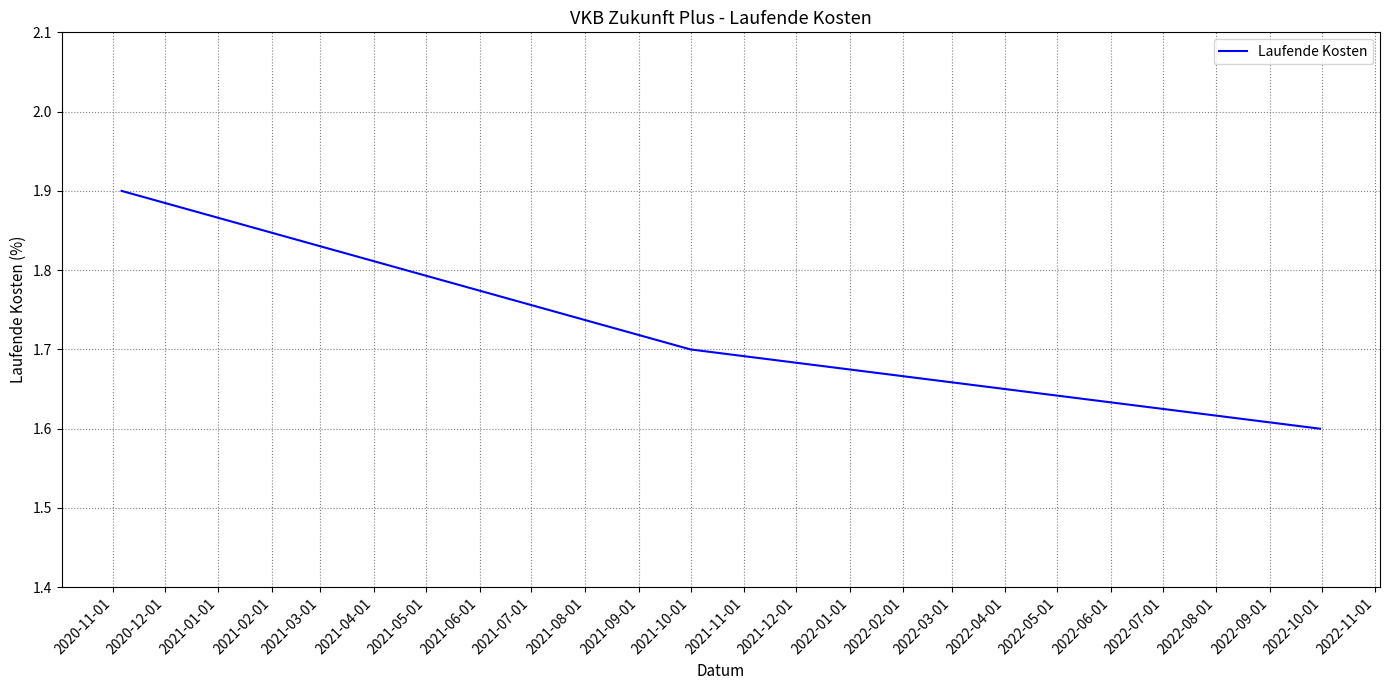

What is the smallest value displayed?

1.6